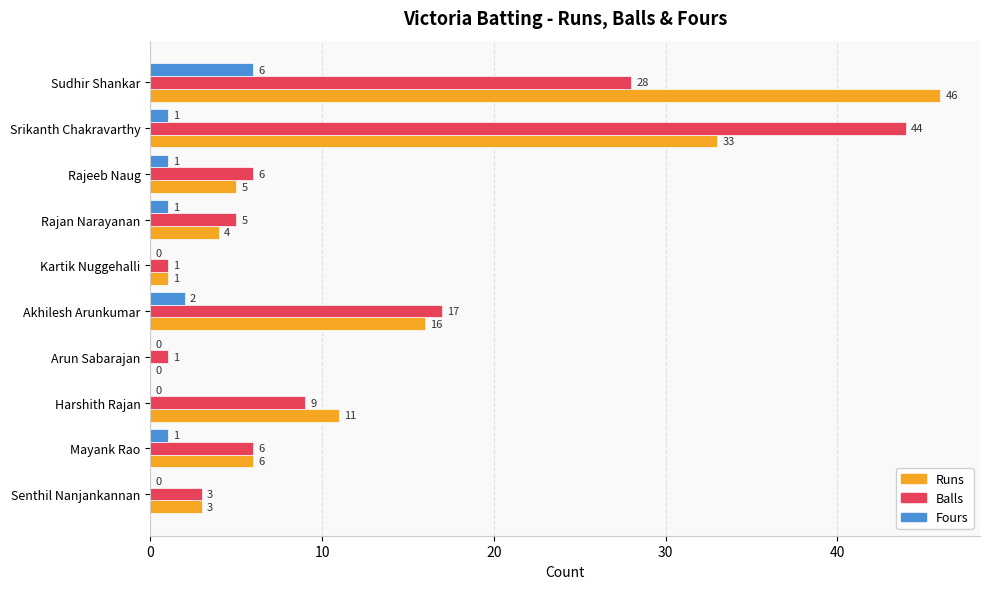

Is the value of Runs at Senthil Nanjankannan greater than the value of Fours at Senthil Nanjankannan?

Yes